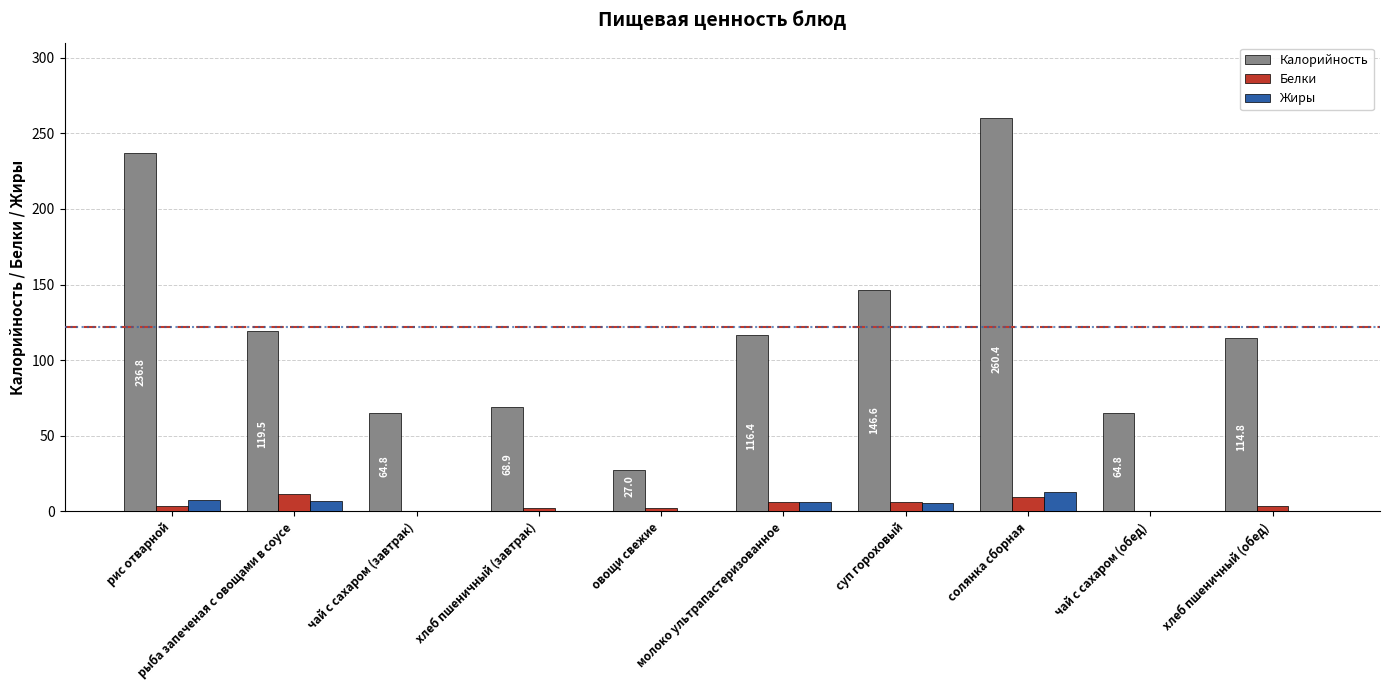

What are all the series names shown in the legend?

Калорийность, Белки, Жиры